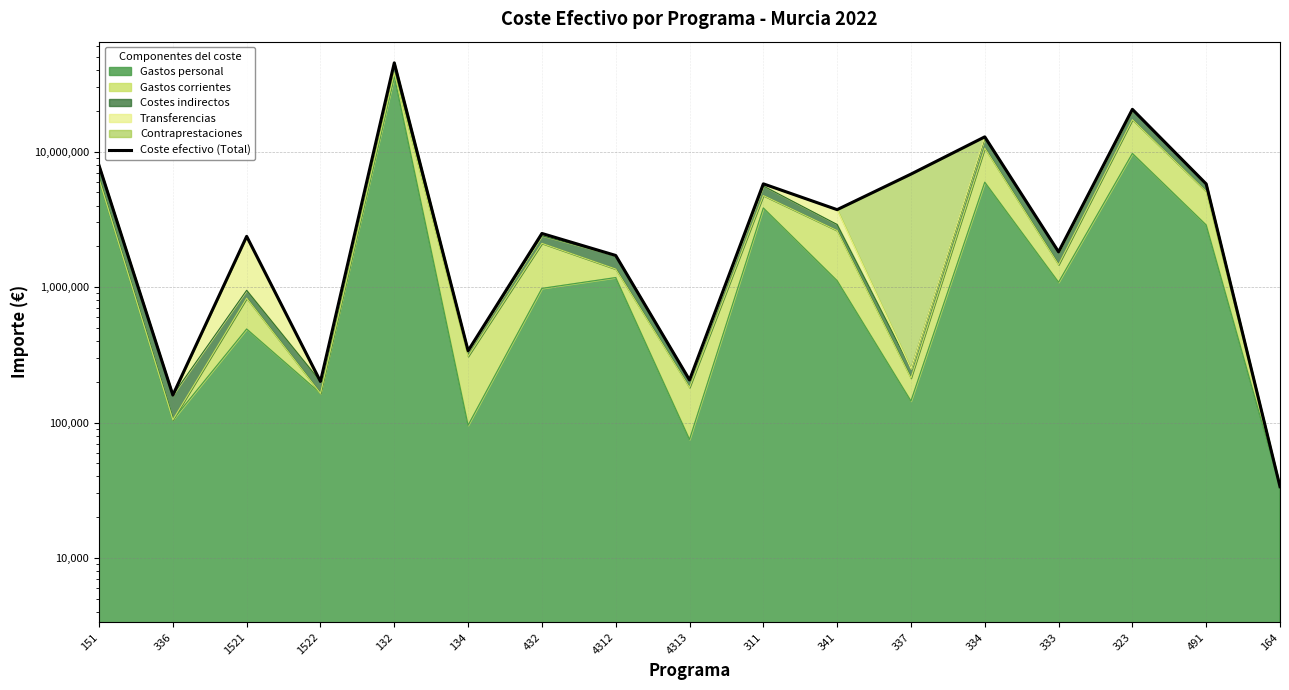

At which category does the chart reach its peak across all series?

132